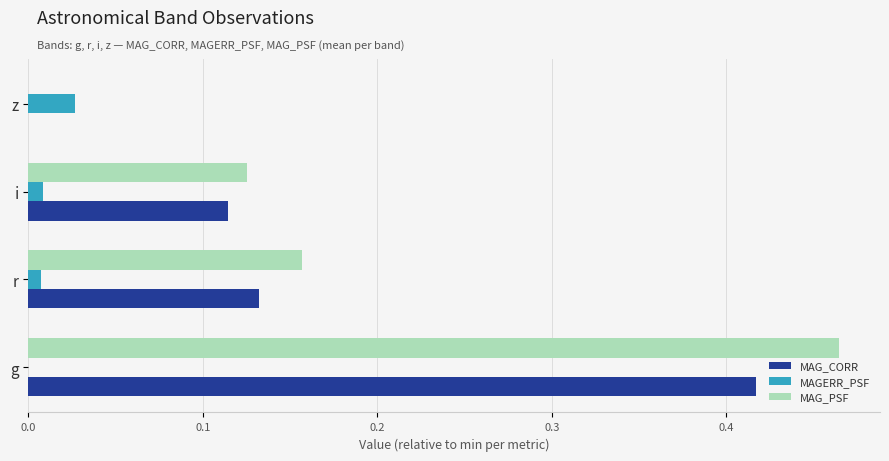

Is it true that MAGERR_PSF equals 0.0 at i?

True